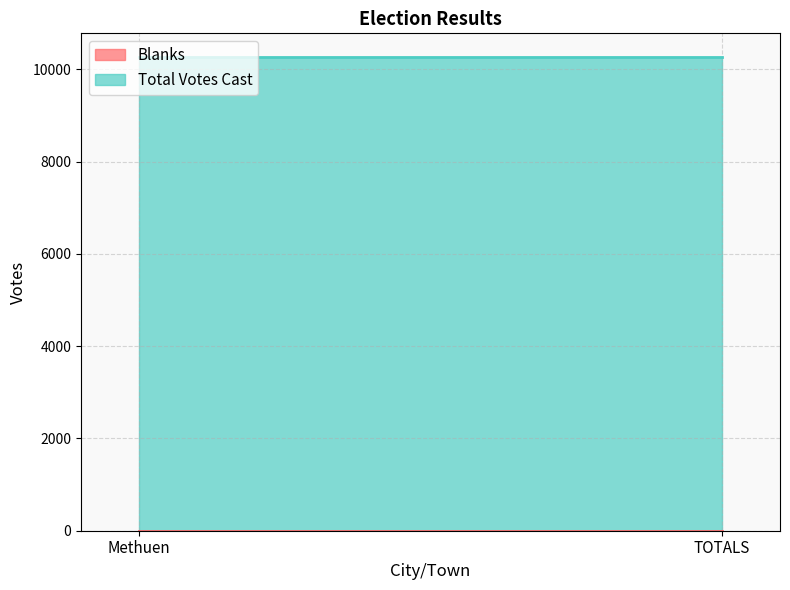

The value of Blanks at Methuen is 0. True or false?

True